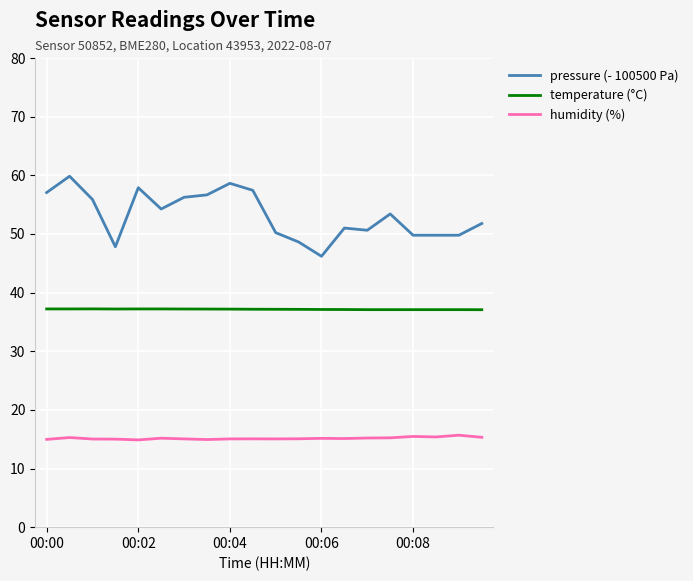

What is the difference between the maximum and minimum values in the pressure (- 100500 Pa) series?

13.6